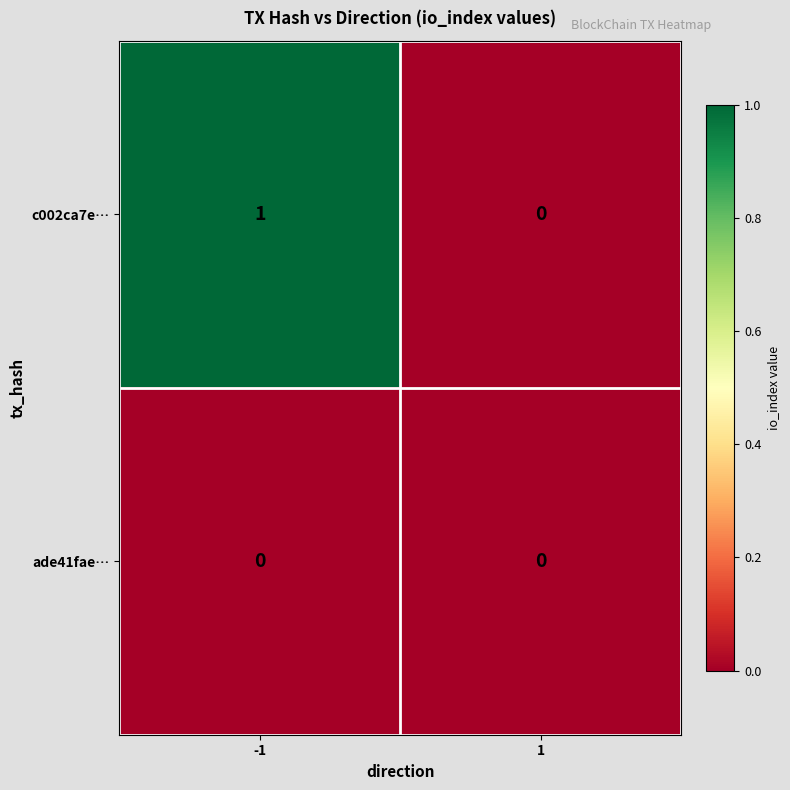

Reading left to right, list all the values displayed in this chart.

c002ca7e…: 1	0
ade41fae…: 0	0